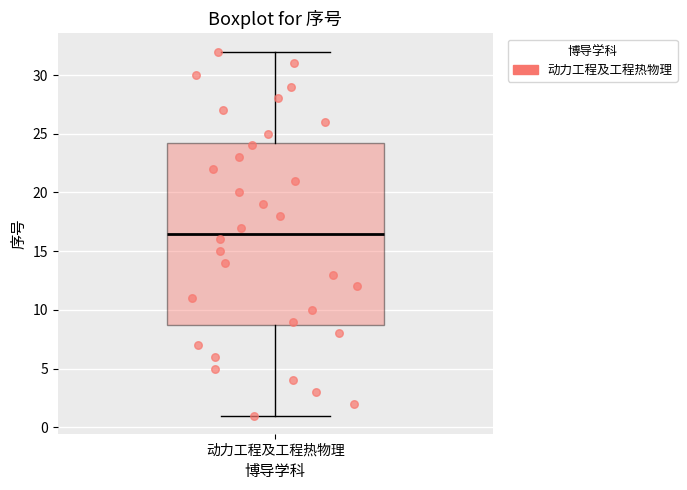

Read this box plot against the y-axis: the position of the median line, the range covered by the box, and the ends of both whiskers. The values are not printed on the chart, so give them approximately, as read against the axis.

median 16.5, box 9.0 to 24.5, whiskers 1.0 to 32.0